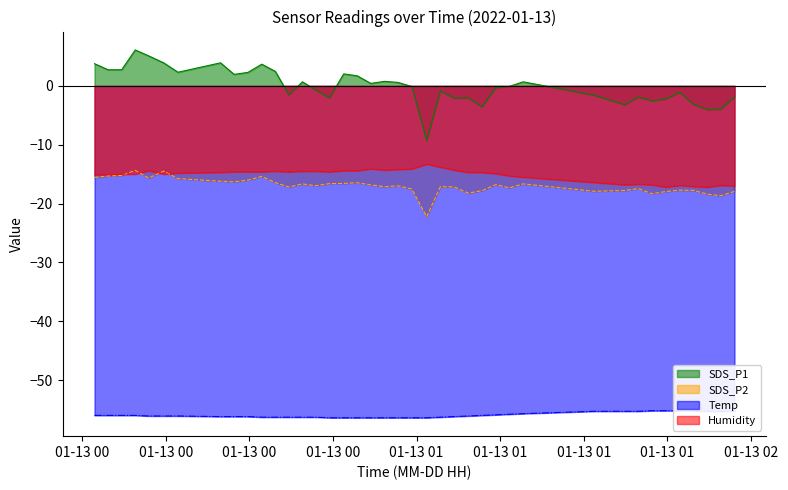

Which series has the largest range (max minus min)?

SDS_P1